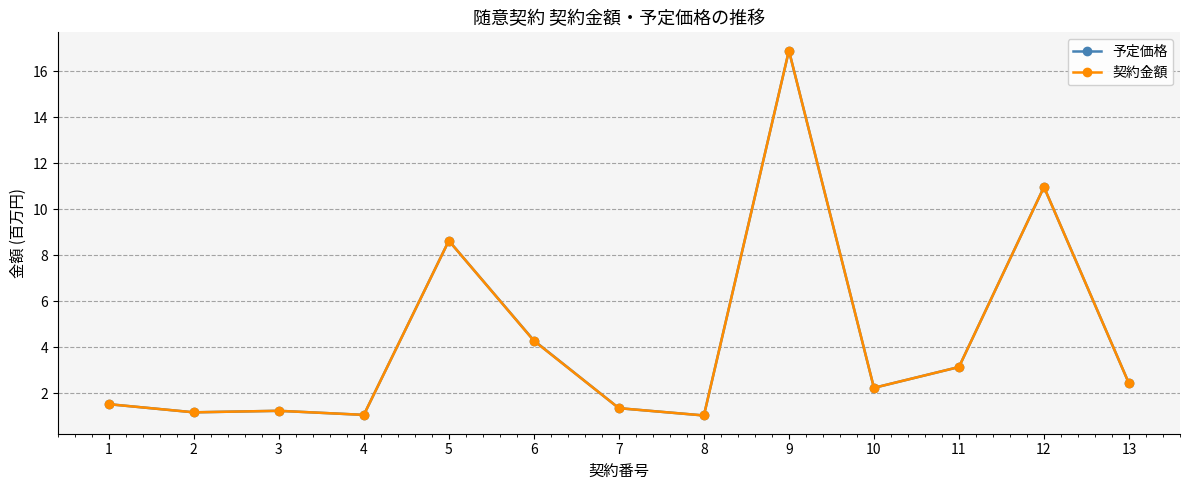

What is the difference between the second highest and minimum values in the 契約金額 series?

9.9